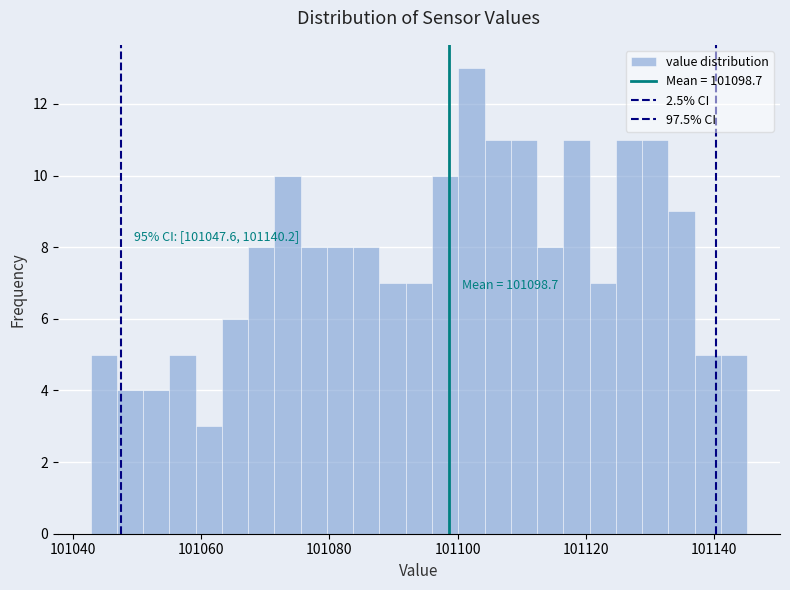

Read against the x-axis, roughly where is the centre of the tallest bar?

101102